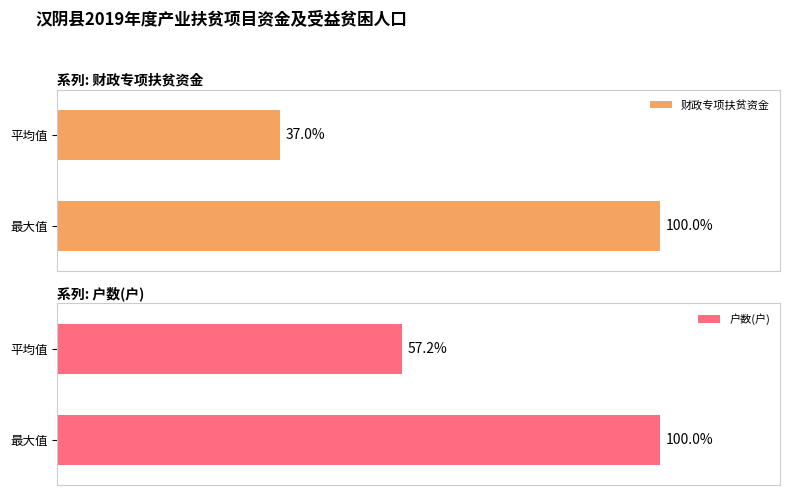

At how many categories does at least one series exceed 91?

1